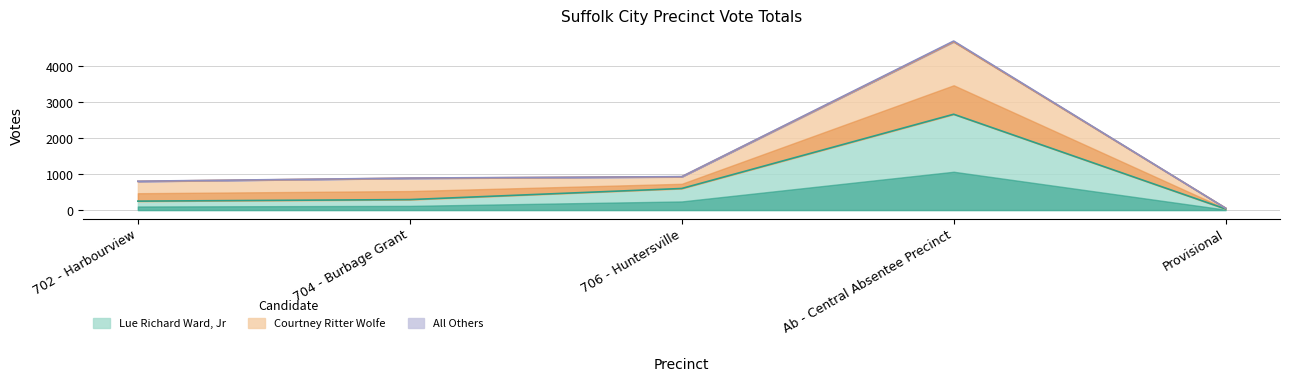

What is the total value across all series at 706 - Huntersville?

2452